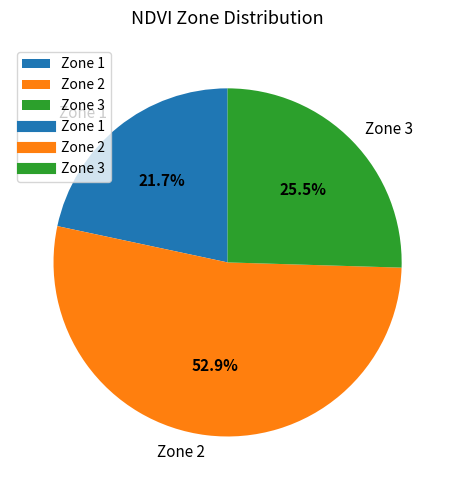

Rank the categories by value from lowest to highest.

Zone 1, Zone 3, Zone 2